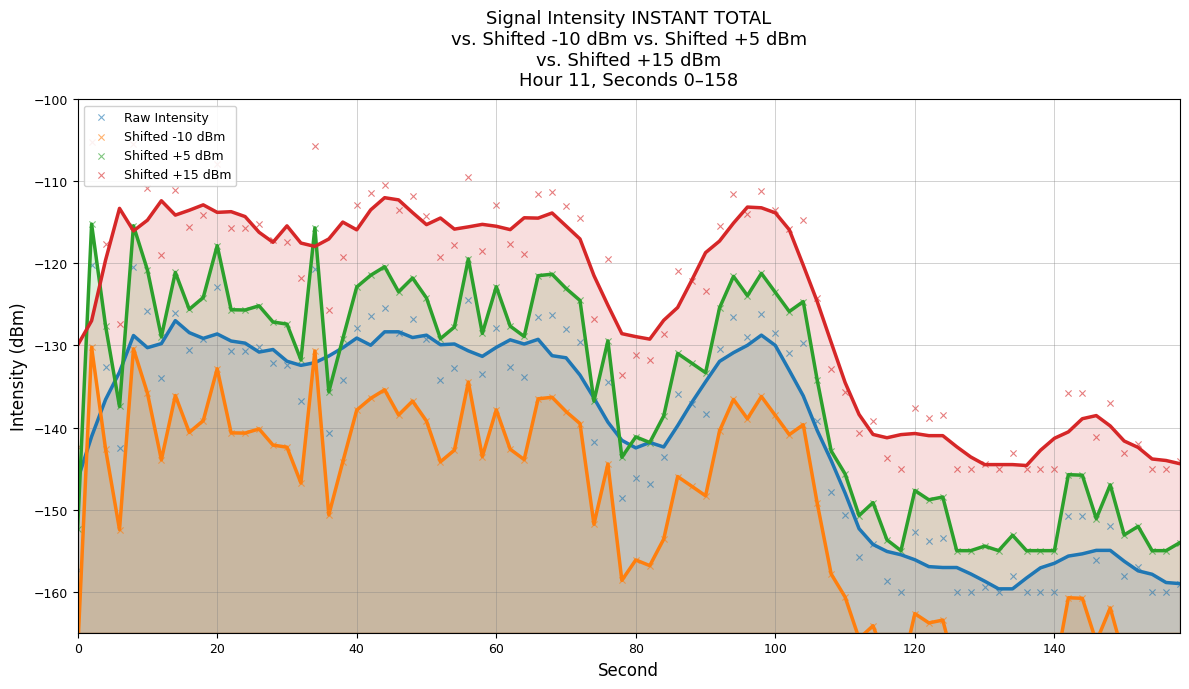

What is the change in value from 18 to 30?

-3.2